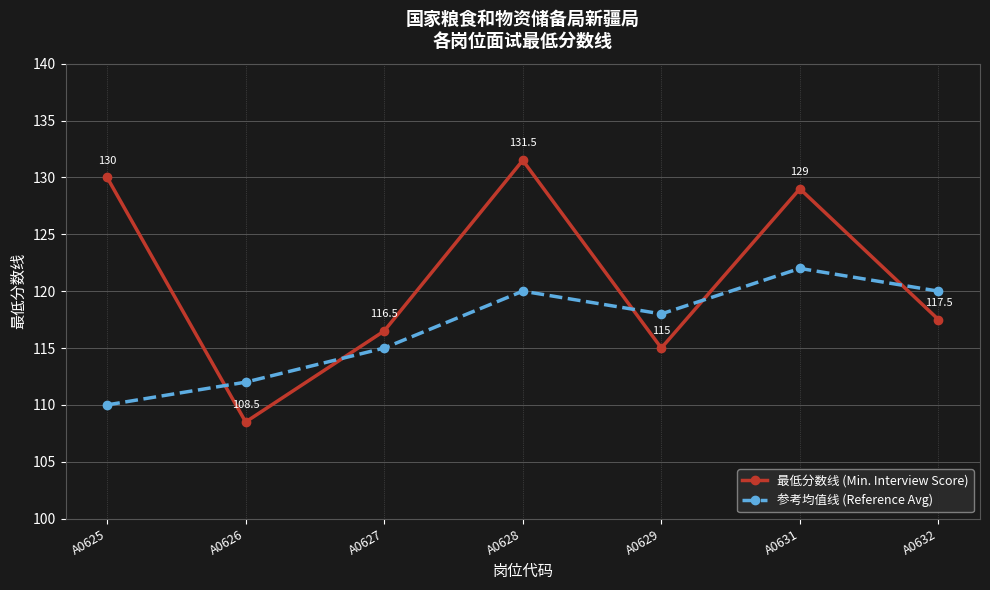

True or false: 最低分数线 (Min. Interview Score) has a value of 129.0 at A0631.

True